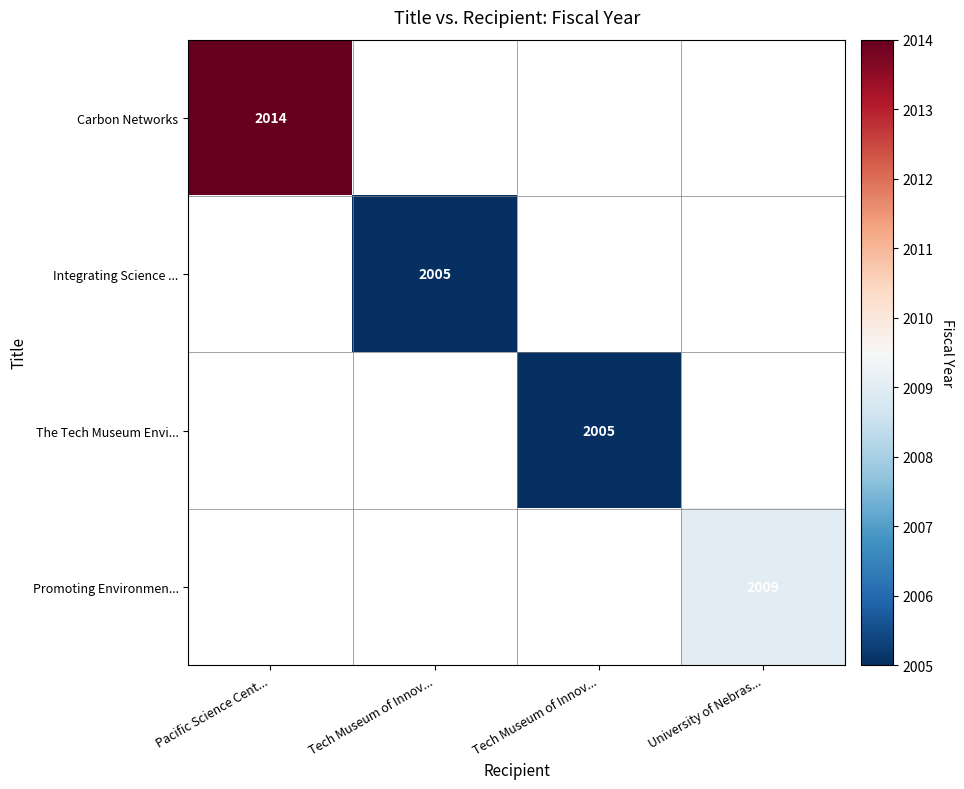

The Integrating Science ... series shows 2005.0 at Tech Museum of Innov.... True or false?

True